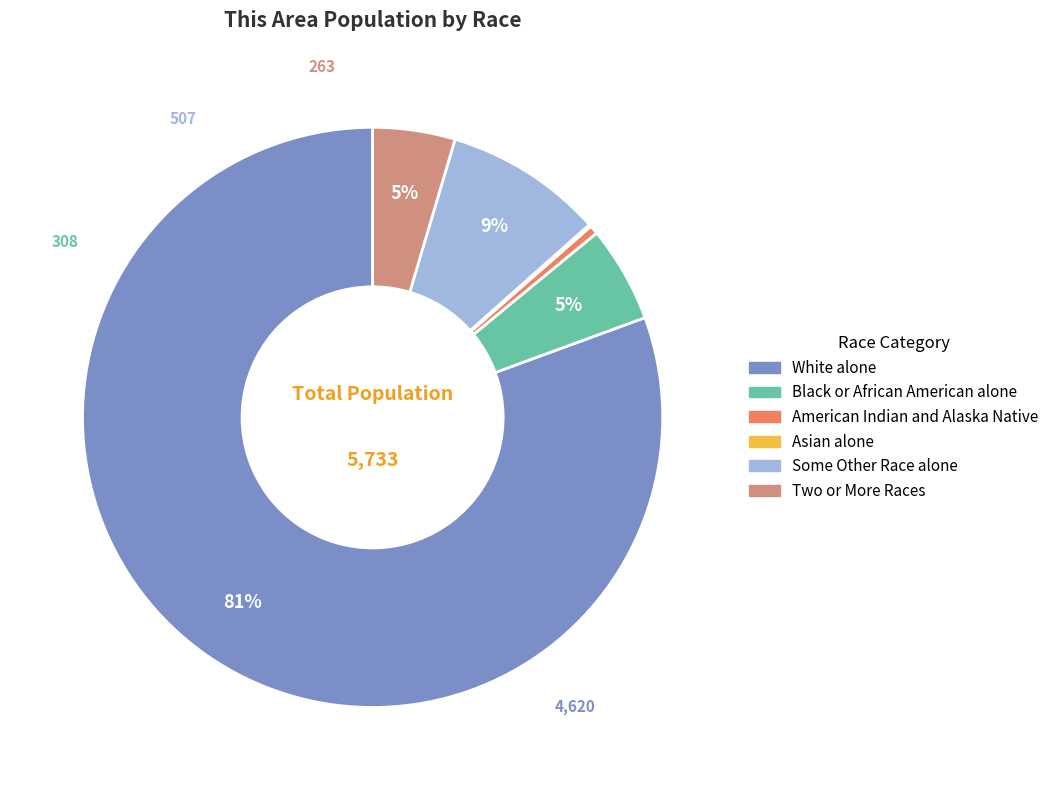

Approximately how many times larger is the value at Black or African American alone compared to Some Other Race alone?

0.6